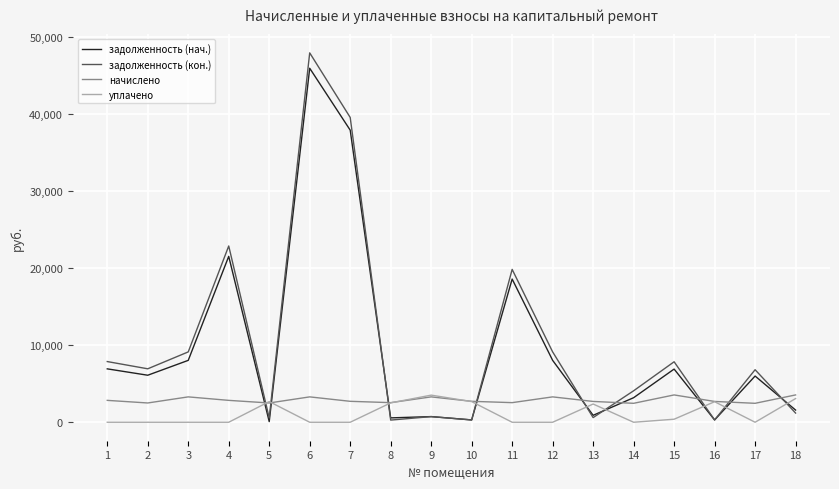

At which category is the sum across all series the highest?

6